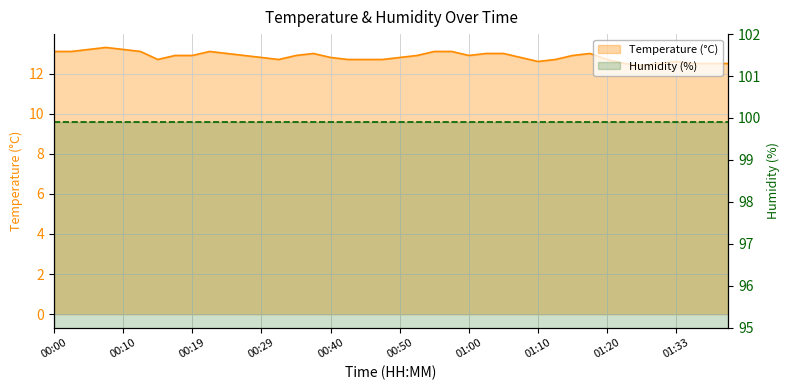

List the labels in order of value, largest first.

00:07, 00:05, 00:10, 00:00, 00:02, 00:12, 00:22, 00:55, 00:57, 00:24, 00:37, 01:02, 01:05, 01:17, 00:17, 00:19, 00:27, 00:34, 00:52, 01:00, 01:15, 00:29, 00:40, 00:50, 01:07, 00:14, 00:32, 00:42, 00:45, 00:47, 01:12, 01:20, 01:10, 01:33, 01:23, 01:31, 01:36, 01:38, 01:41, 01:28